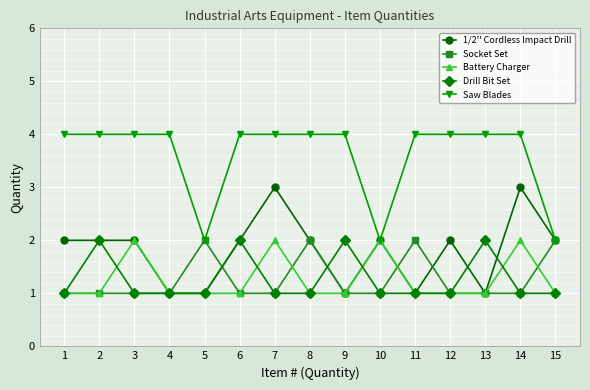

What is the greatest value displayed?

4